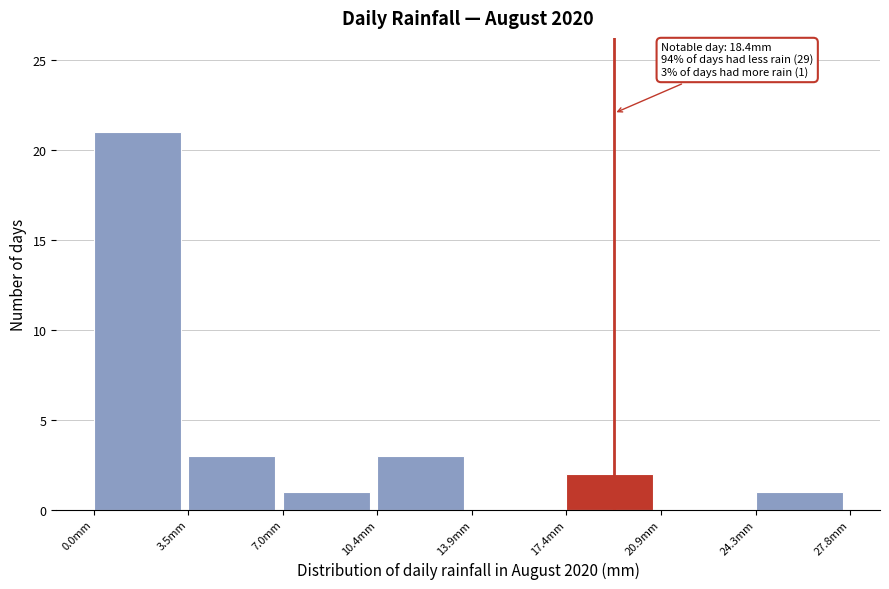

Which range on the x-axis has the tallest bar?

0.0 to 3.5